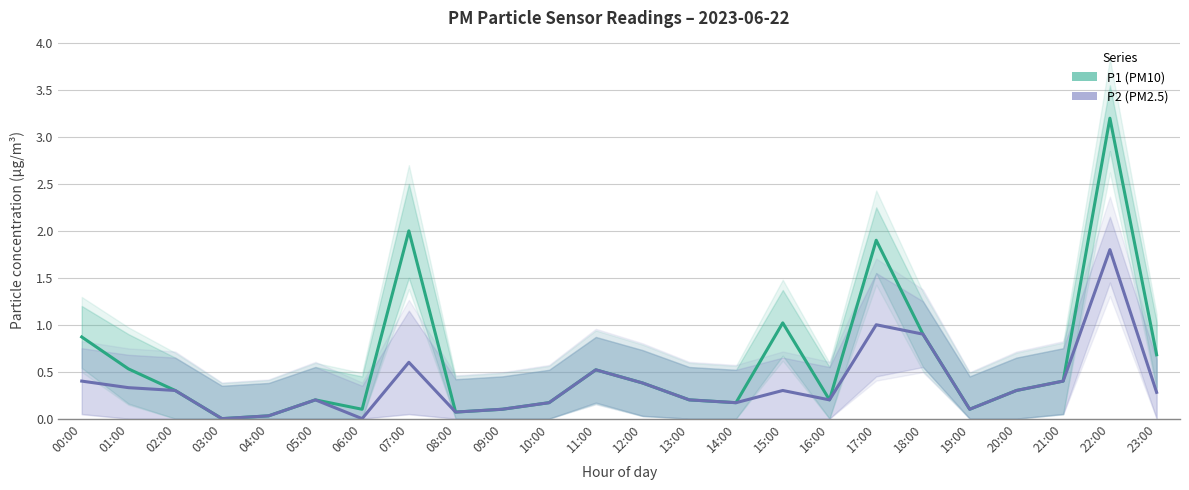

How many lines are shown in the chart?

2